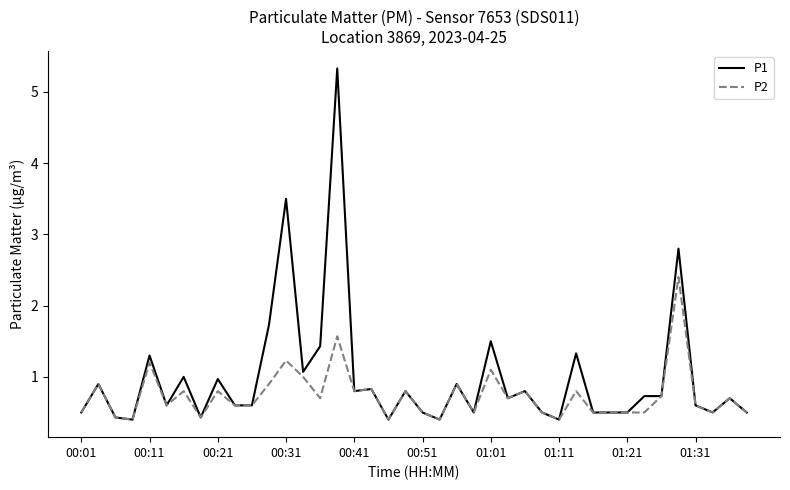

Which series has the largest total across all categories?

P1